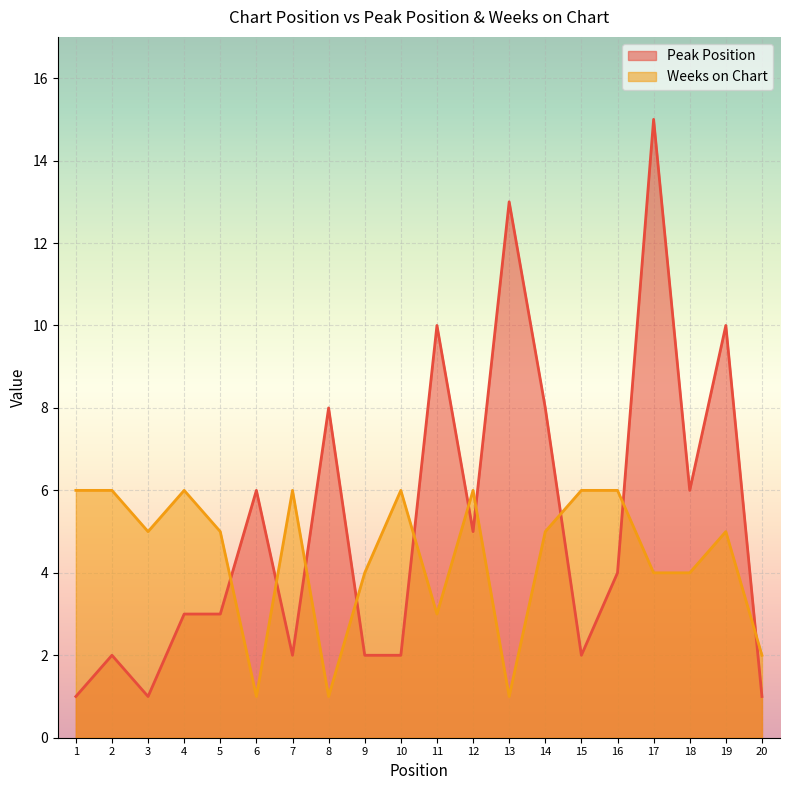

True or false: Weeks on Chart has a value of 10 at 10.

False